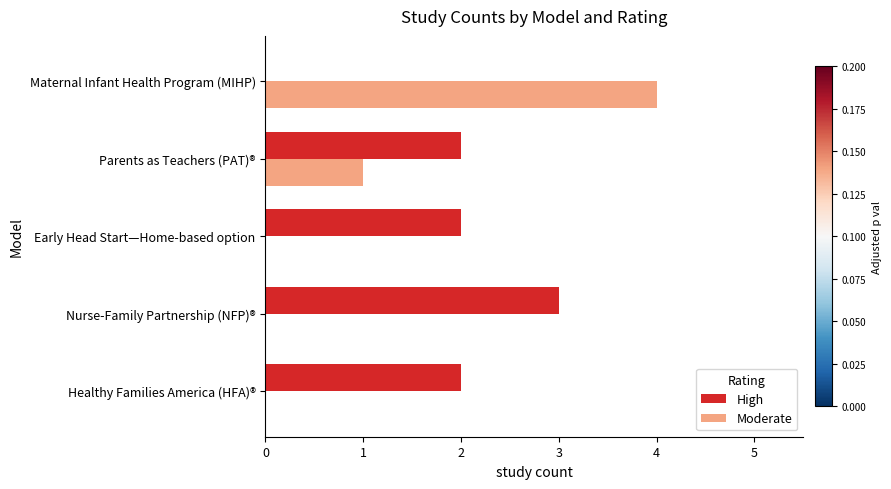

Between Healthy Families America (HFA)® and Maternal Infant Health Program (MIHP), which series saw the biggest shift?

Moderate